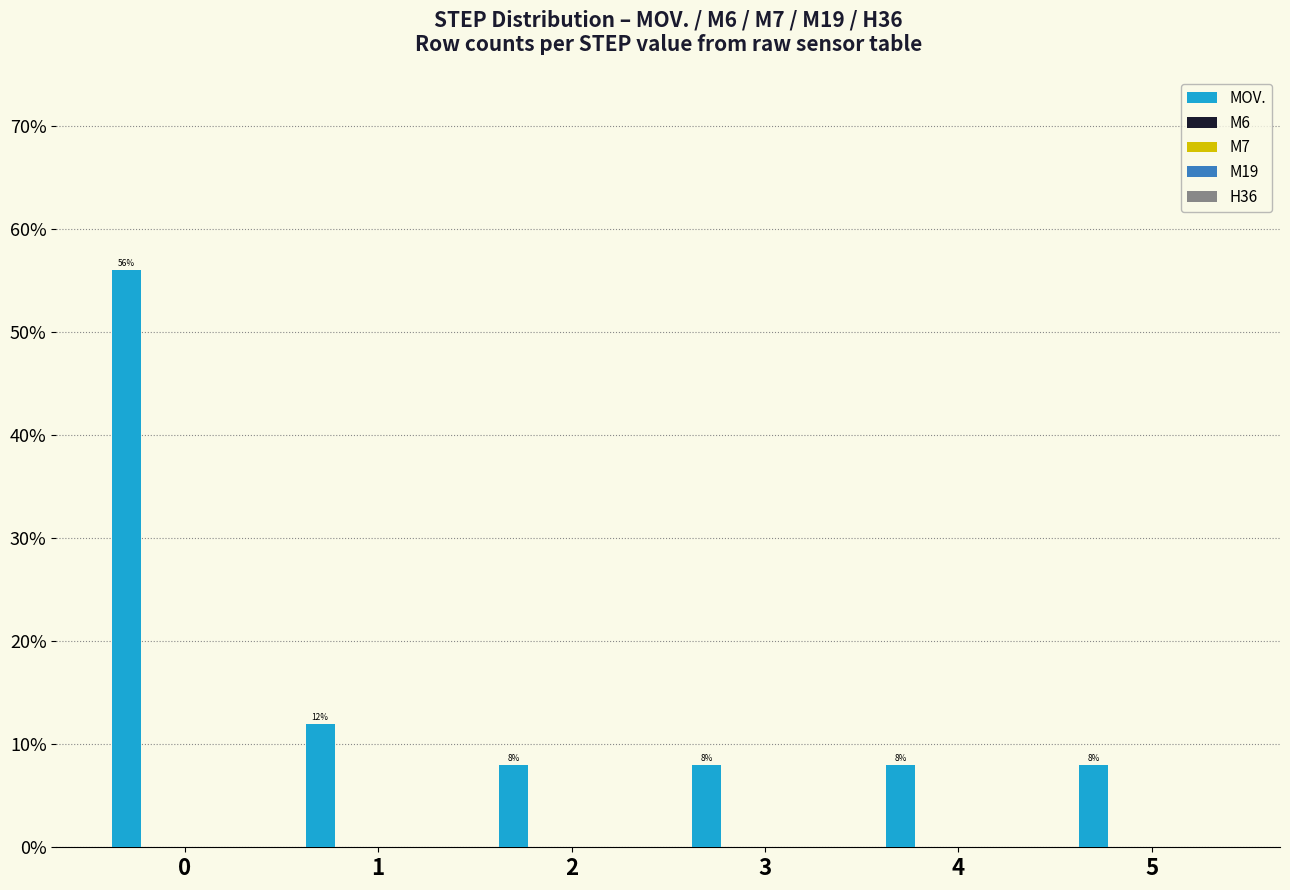

What is the greatest value displayed?

56.0